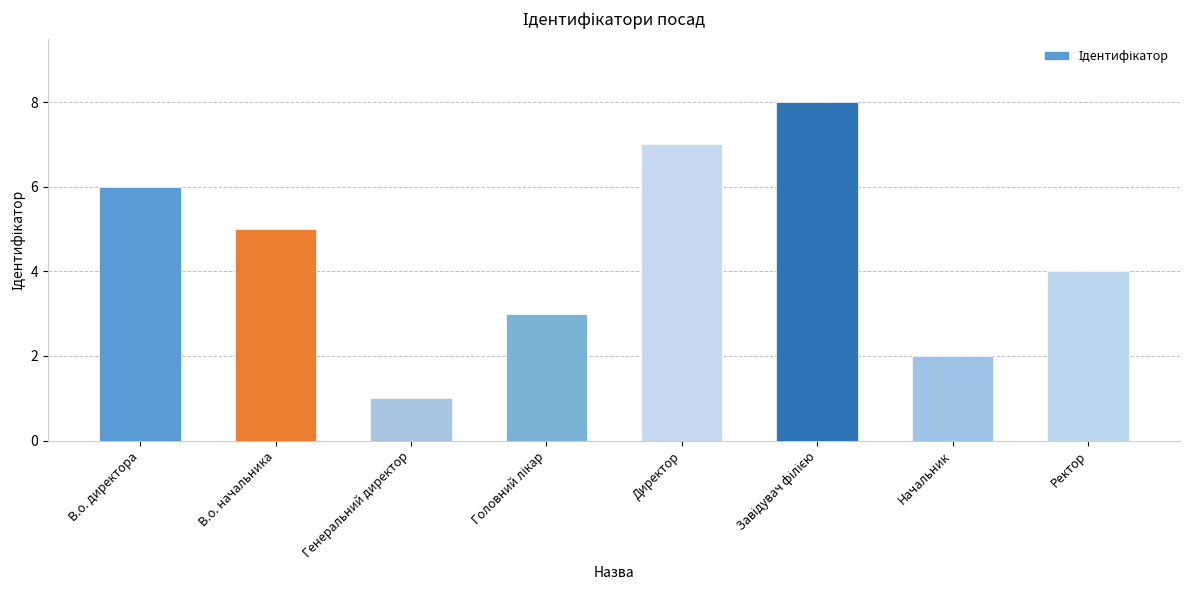

What is the difference between the maximum and minimum values?

7